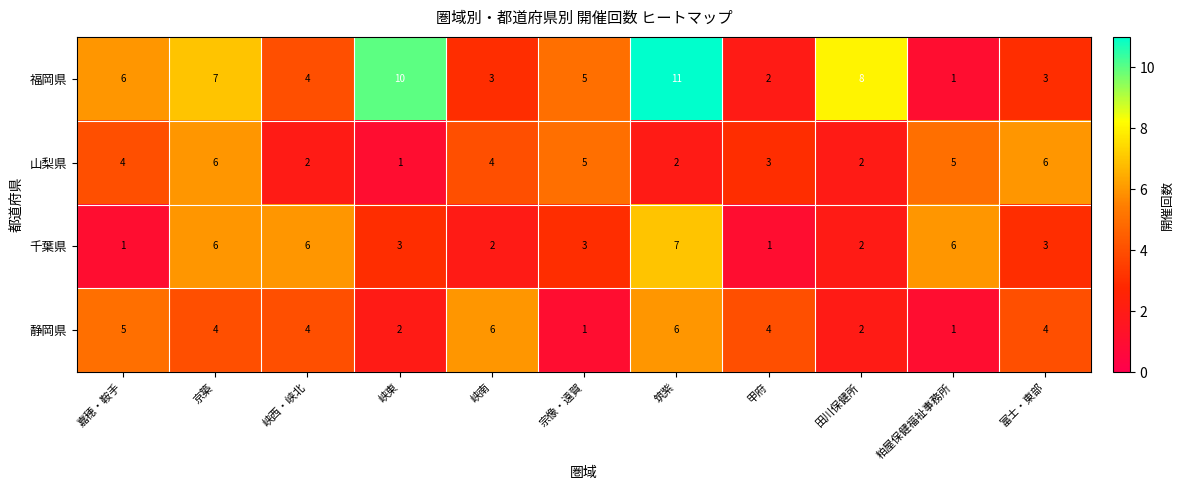

What is the minimum value shown in the chart?

1